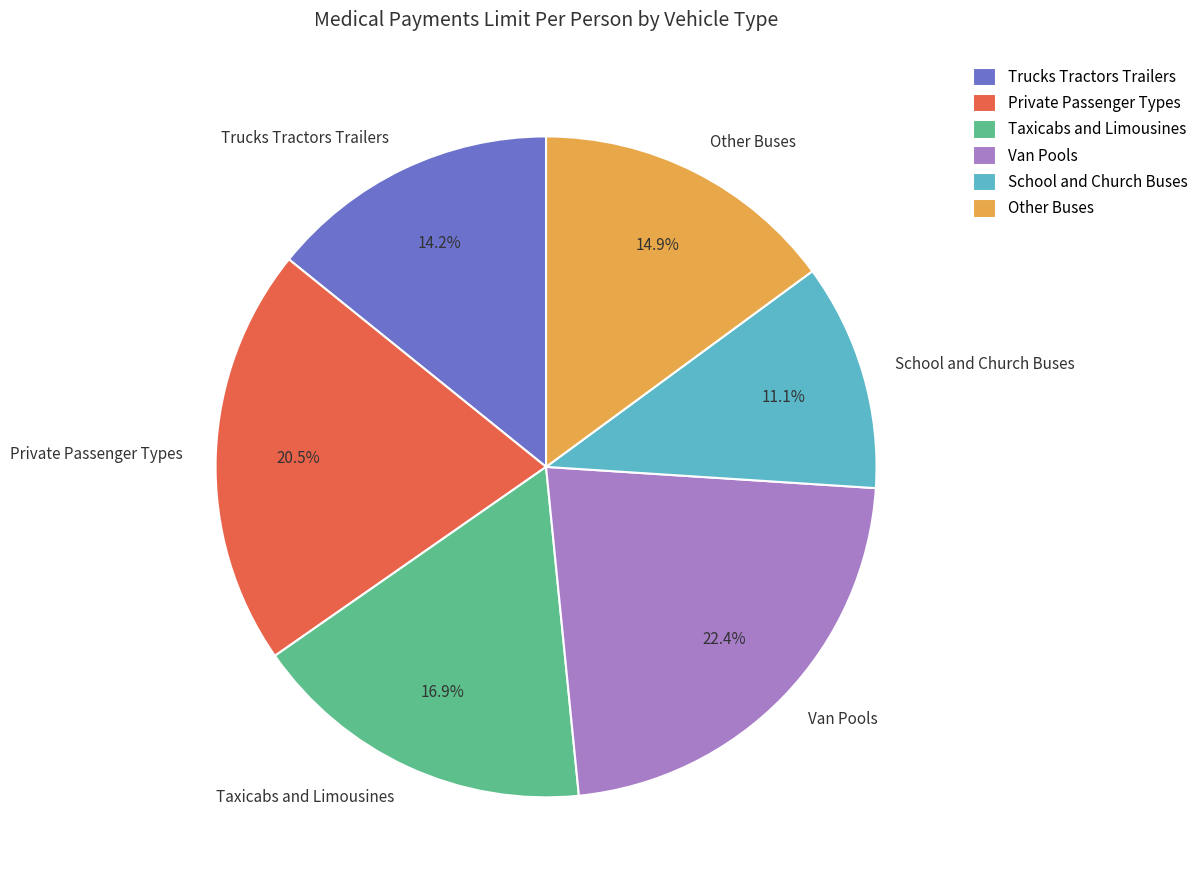

True or false: Trucks Tractors Trailers accounts for 5% of the total.

False